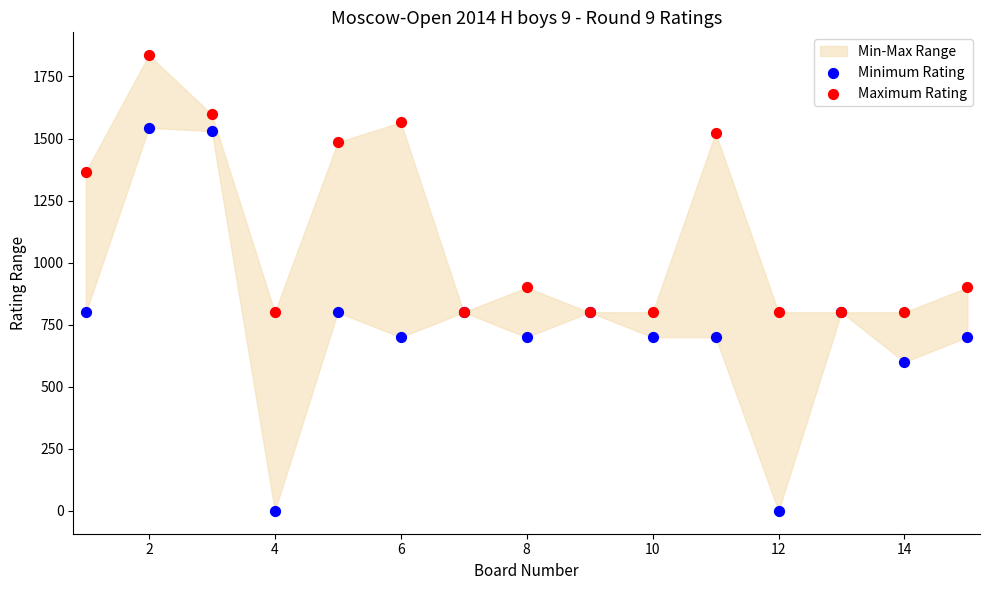

In the Maximum Rating series, what Y value is closest to 1318?

1367